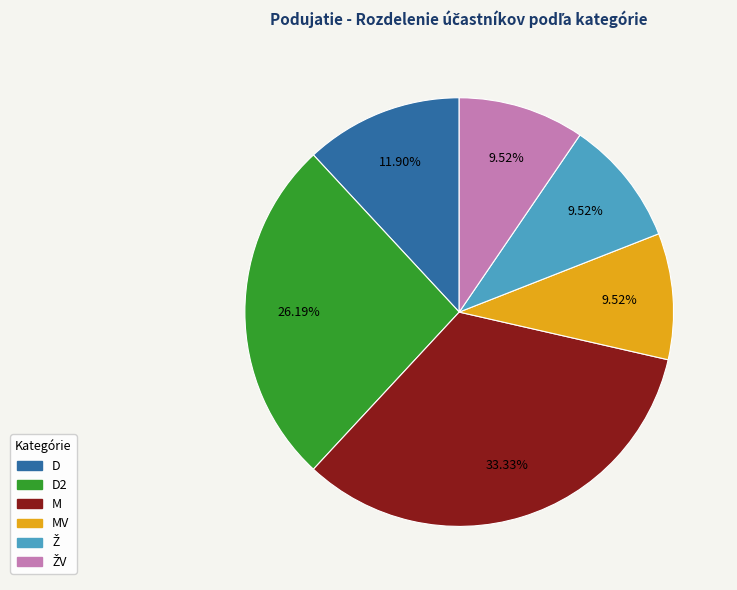

Is there a majority slice in this chart?

No